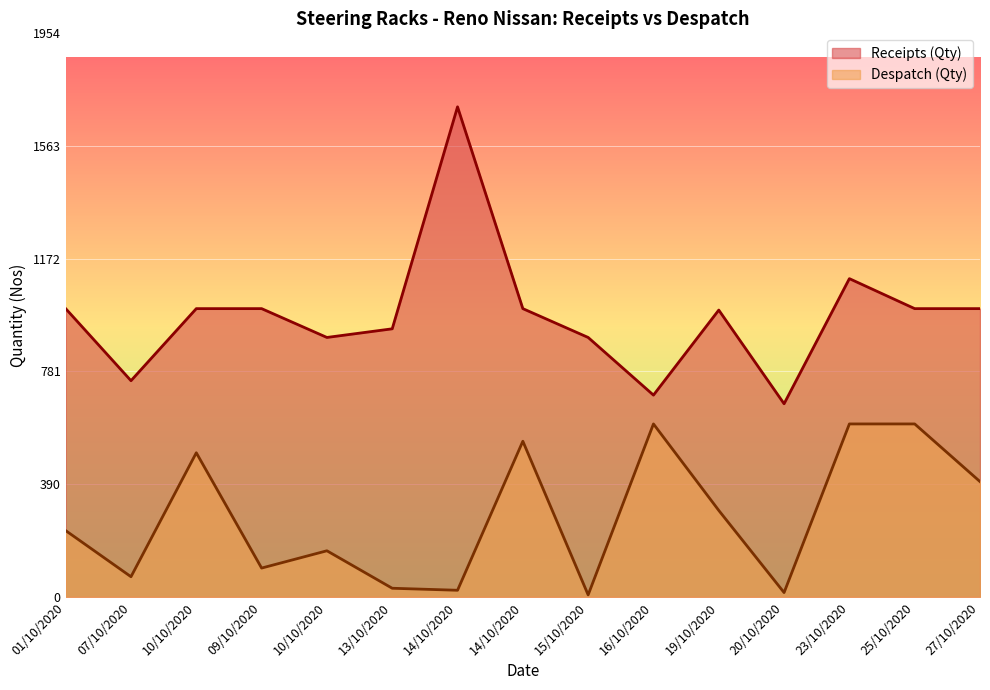

At which label is Receipts (Qty) closest to 1185?

23/10/2020